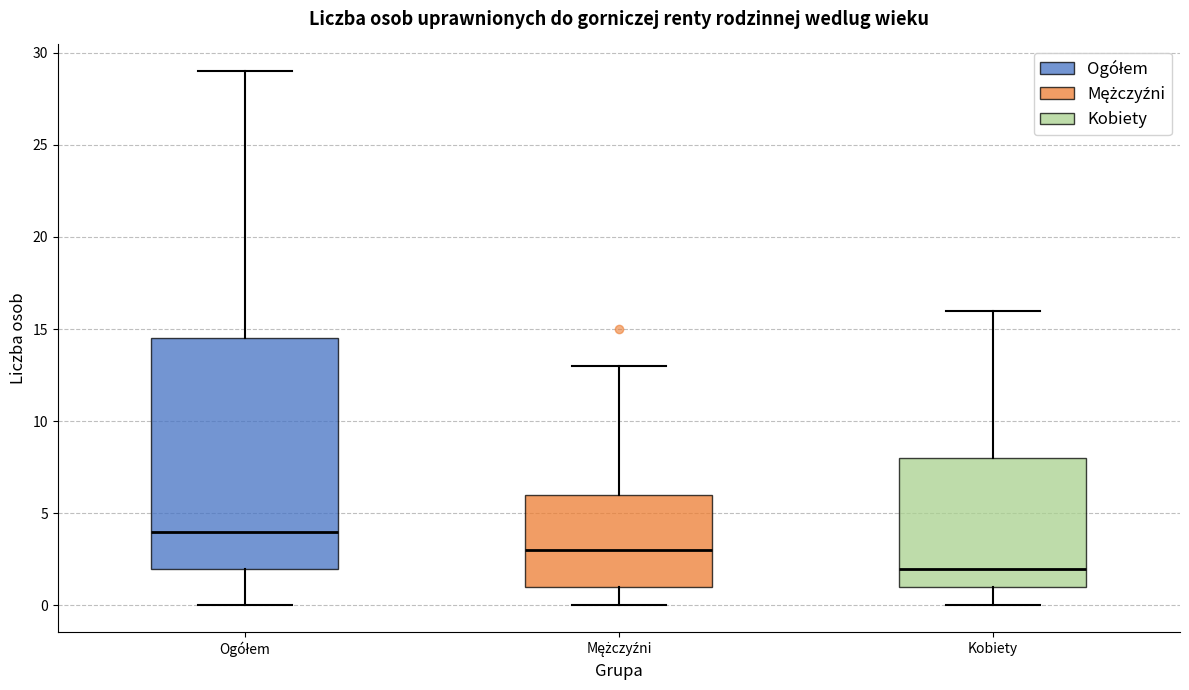

Comparing the boxes themselves (not the whiskers), which one is the tallest?

Ogółem